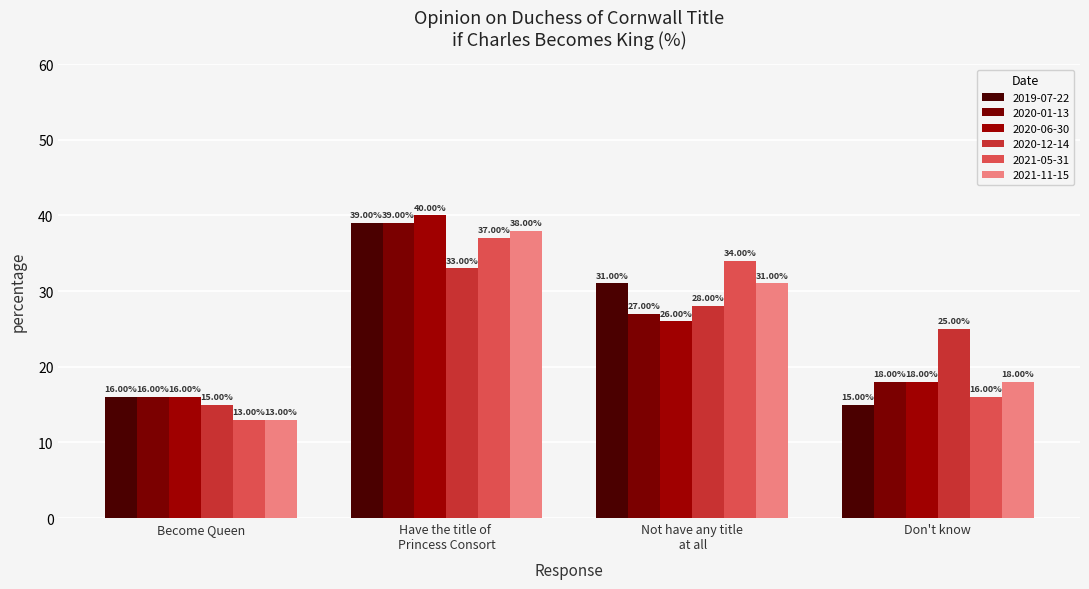

At which category does the chart reach its minimum across all series?

Become Queen